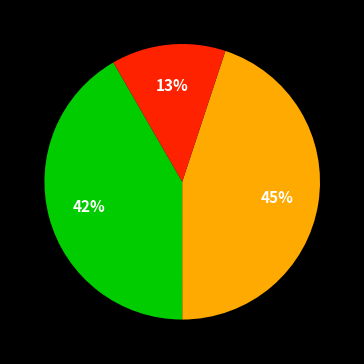

To the nearest percent, what is the difference between the largest and smallest slice percentages?

32%